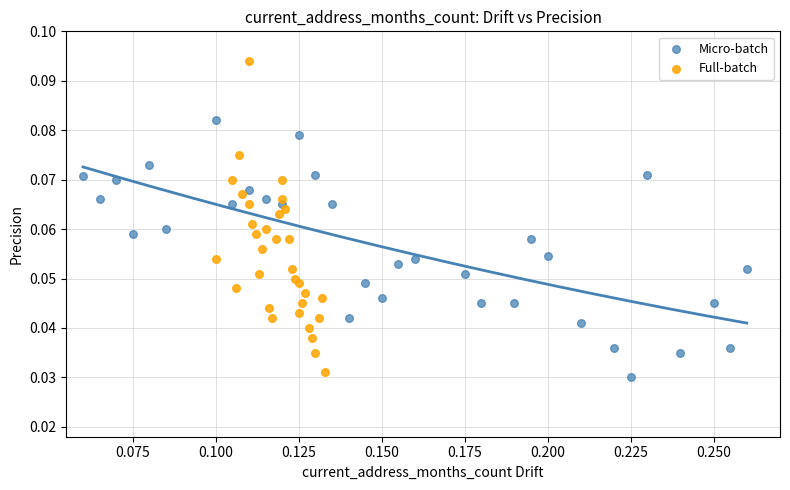

Which series has the largest Y range (max minus min)?

Full-batch